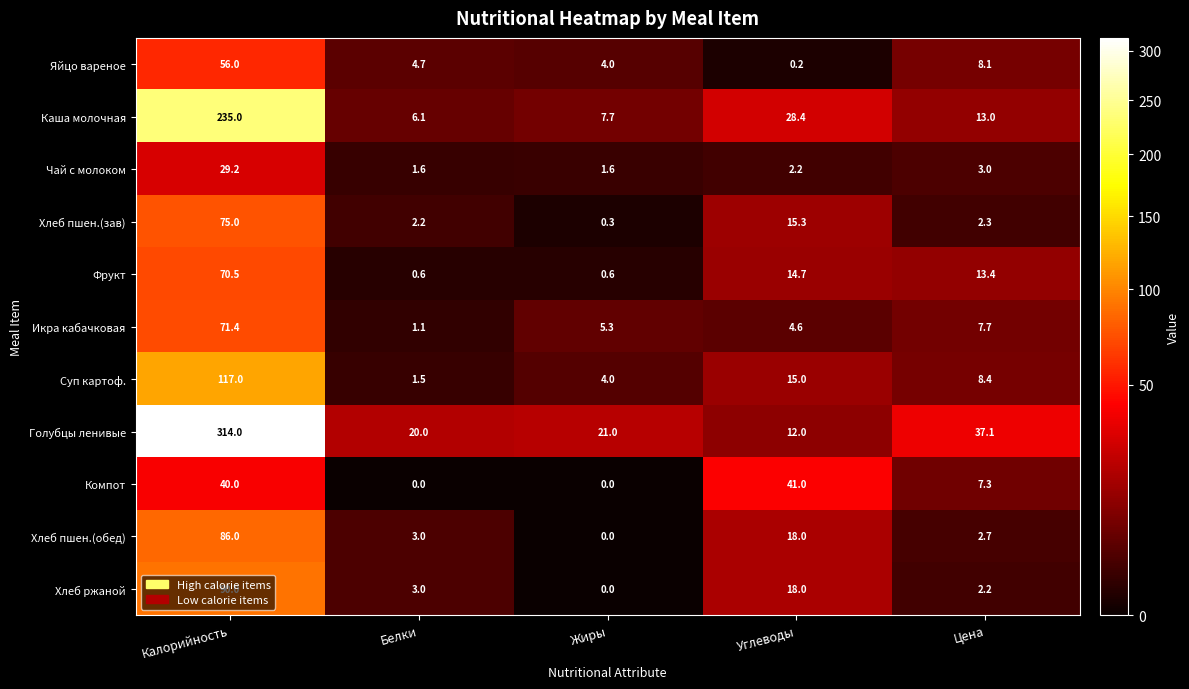

Is the value of Компот at Углеводы greater than the value of Яйцо вареное at Калорийность?

No